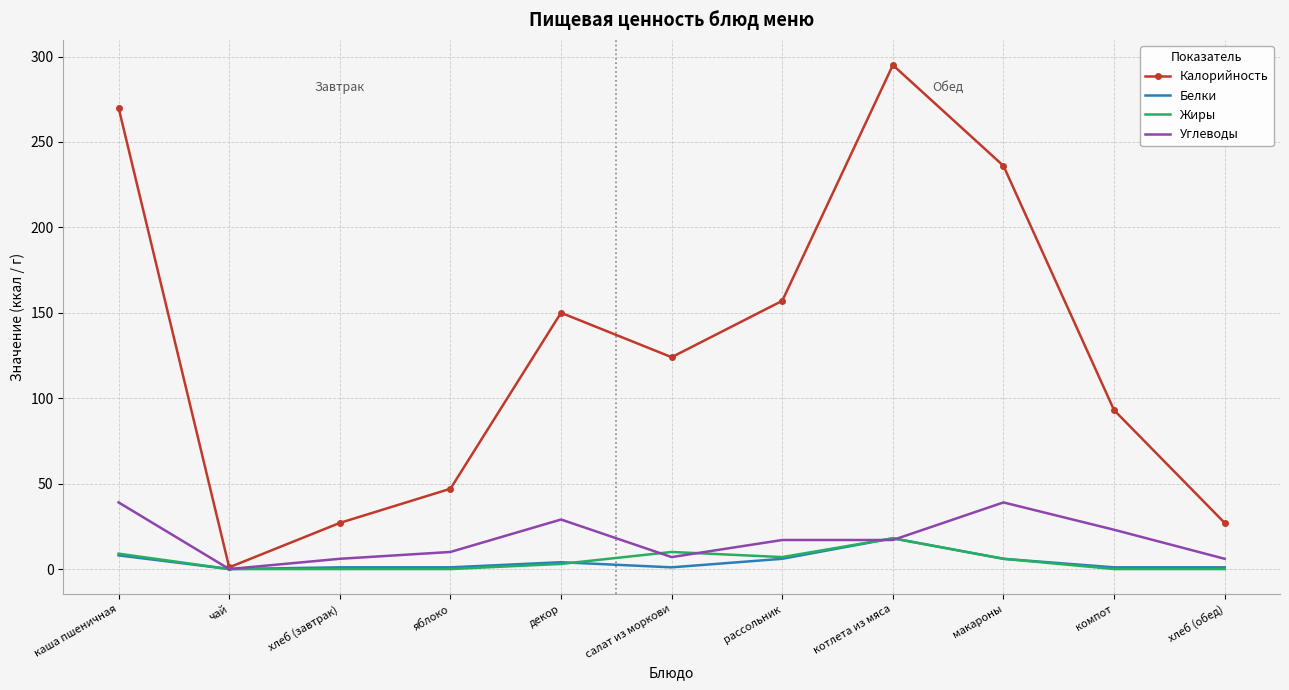

Is it true that Углеводы equals 7 at котлета из мяса?

False